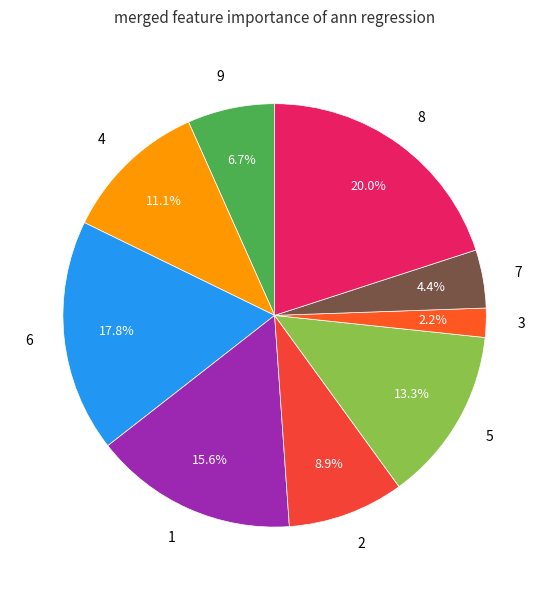

Which category has the biggest portion of the pie?

8